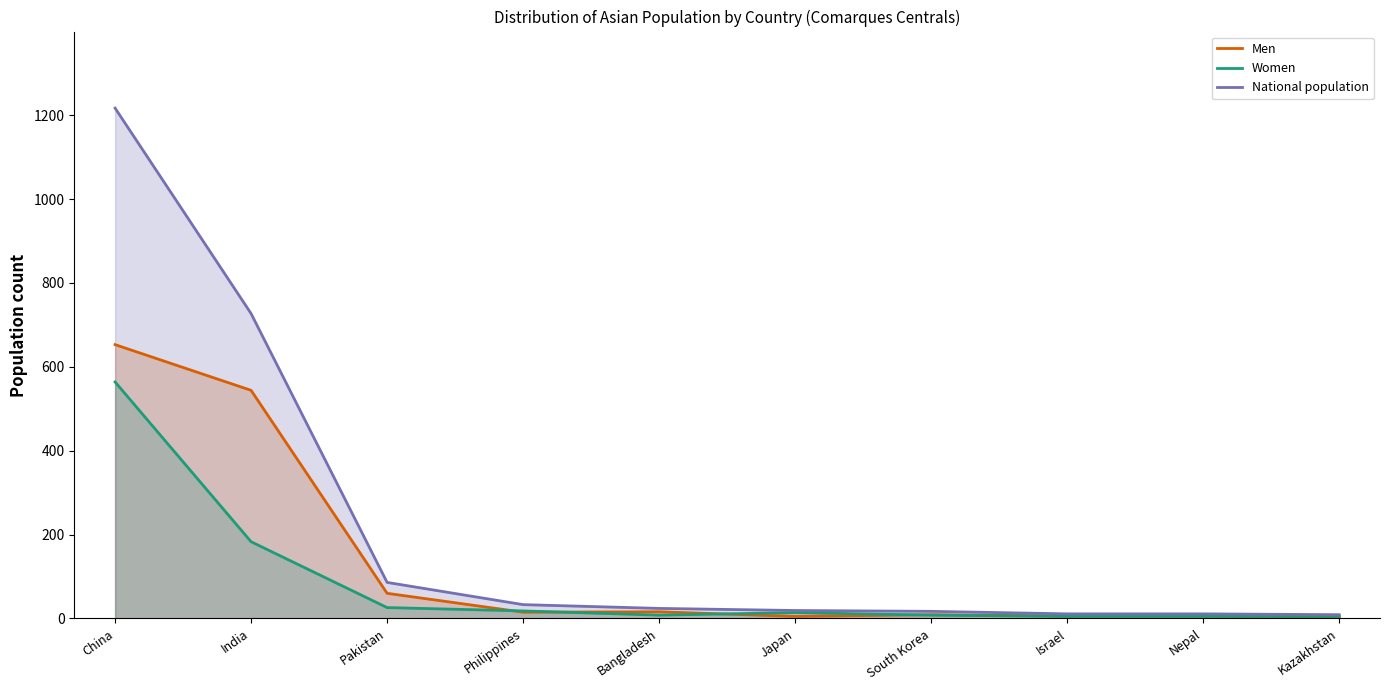

Rank the categories by National population value from highest to lowest.

China, India, Pakistan, Philippines, Bangladesh, Japan, South Korea, Israel, Nepal, Kazakhstan